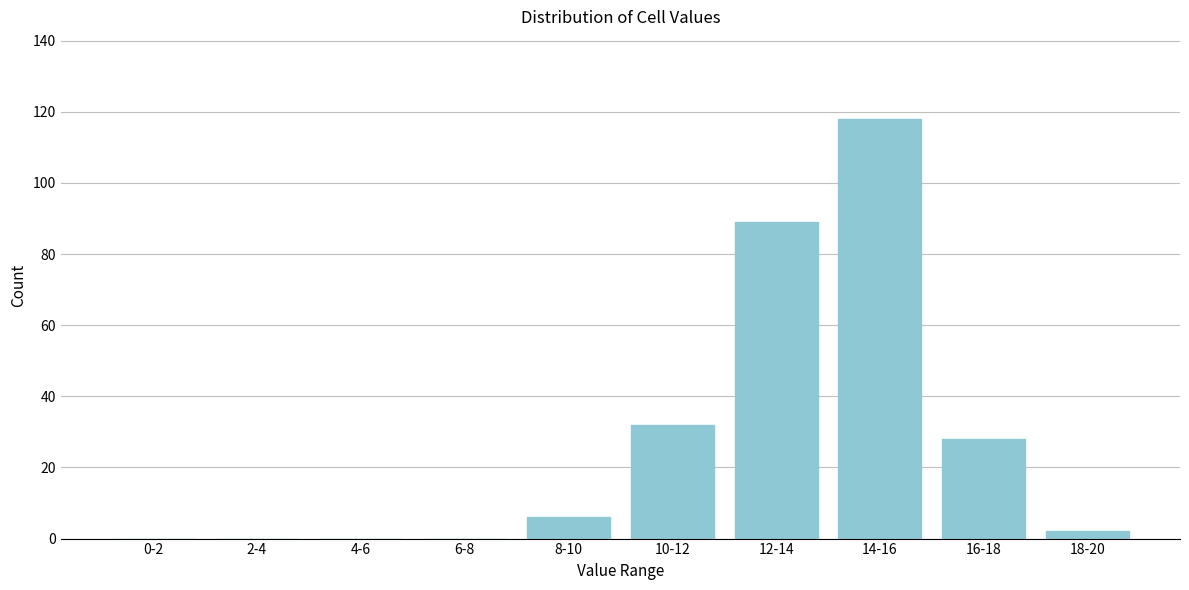

Reading right to left, transcribe all the data shown in this chart.

18-20=2	16-18=28	14-16=118	12-14=89	10-12=32	8-10=6	6-8=0	4-6=0	2-4=0	0-2=0